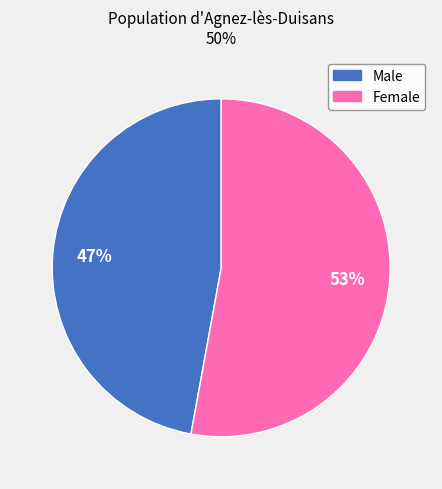

To the nearest percent, what portion does Female represent?

53%